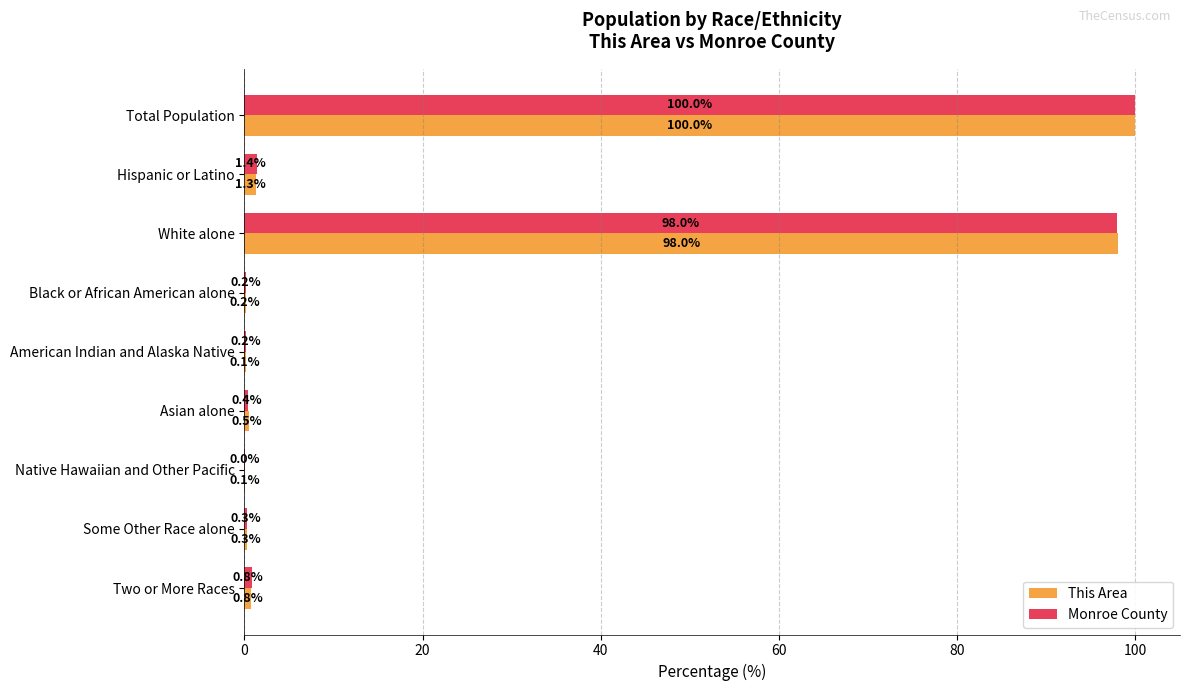

Where is This Area nearest to the value 50?

White alone